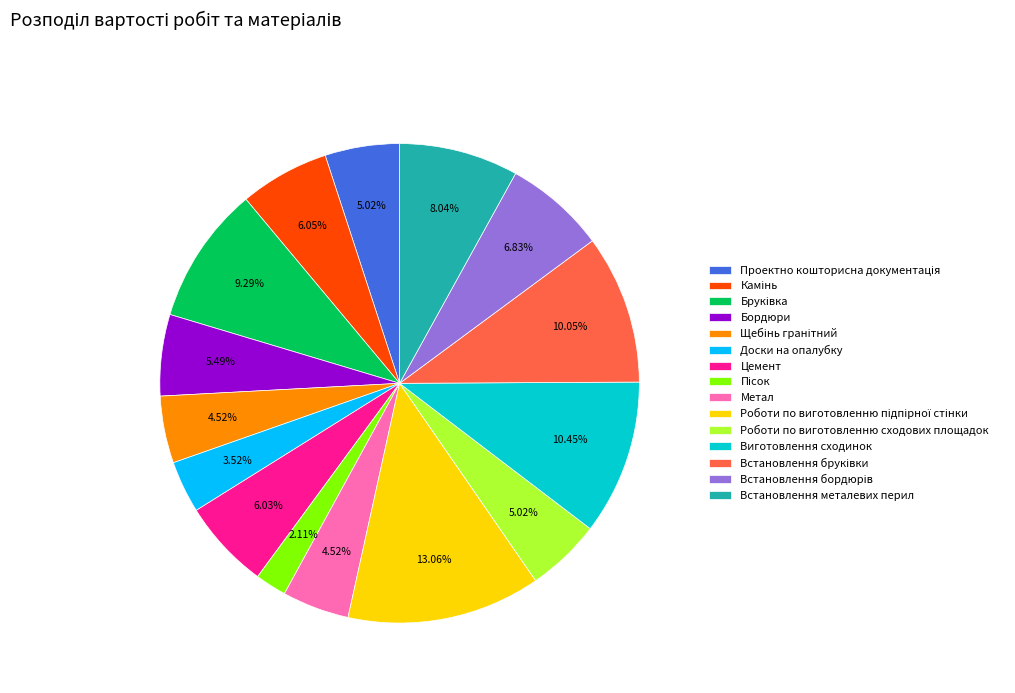

Does Доски на опалубку represent more than half of the total?

No